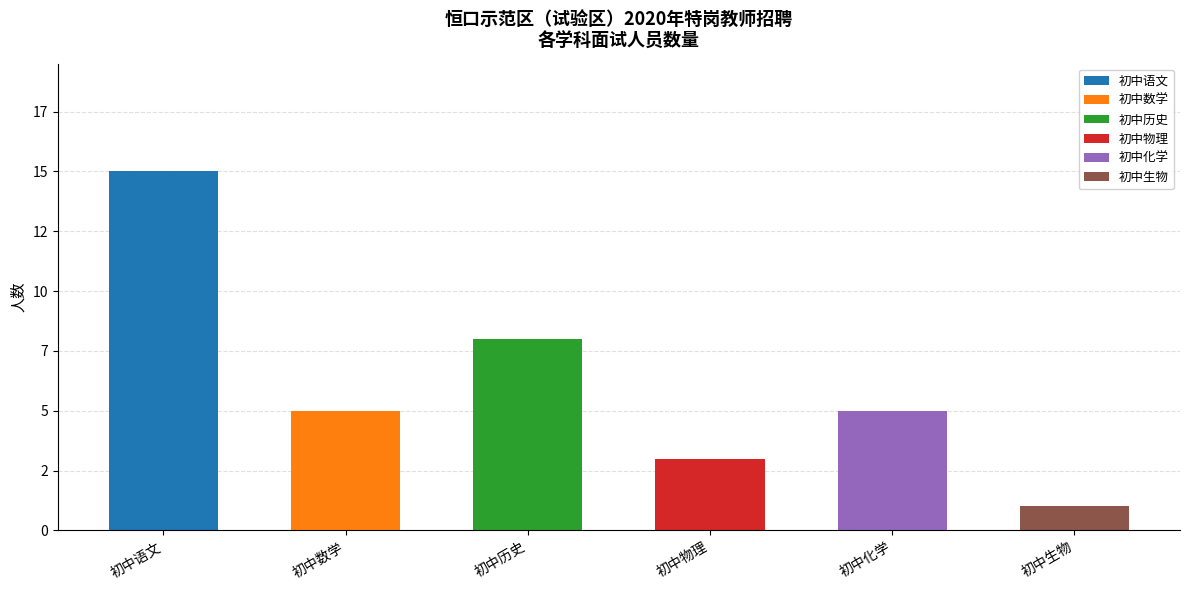

What is the total value across all series at 初中化学?

5